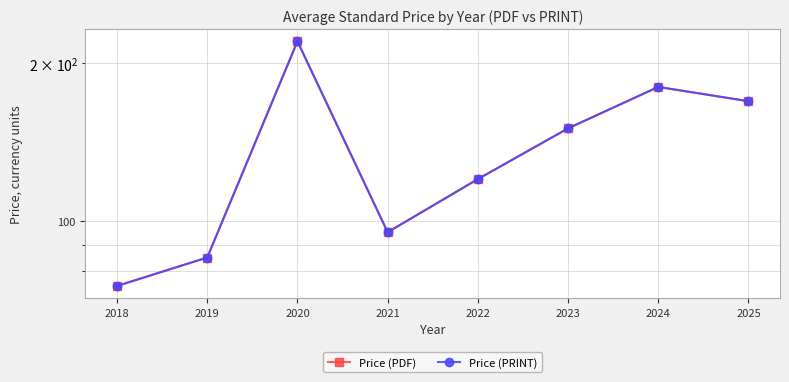

Which series changed the most between 2020 and 2024?

Price (PDF)